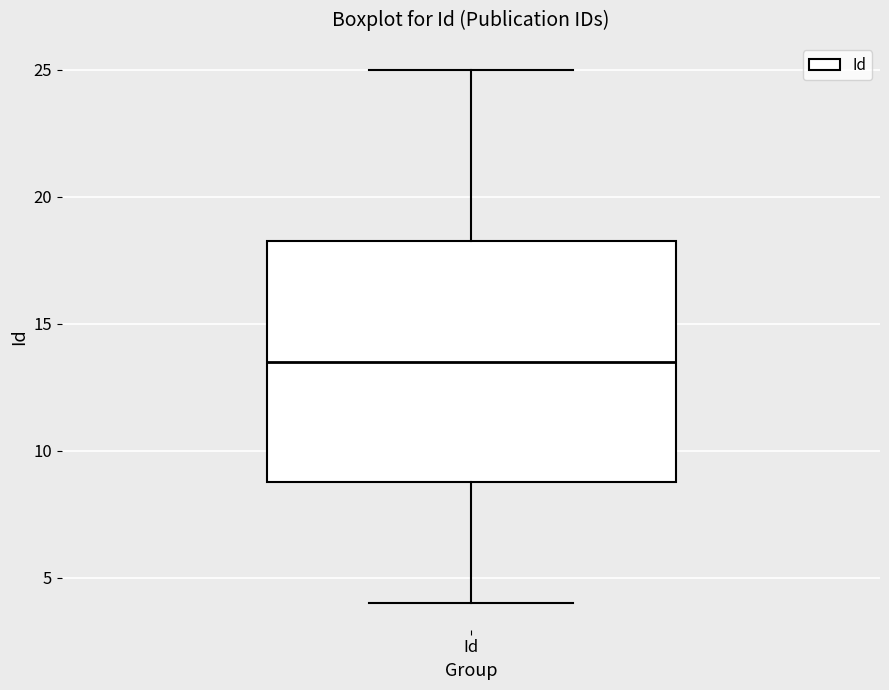

Read this box plot against the y-axis: the position of the median line, the range covered by the box, and the ends of both whiskers. The values are not printed on the chart, so give them approximately, as read against the axis.

median 13.5, box 9.0 to 18.5, whiskers 4.0 to 25.0